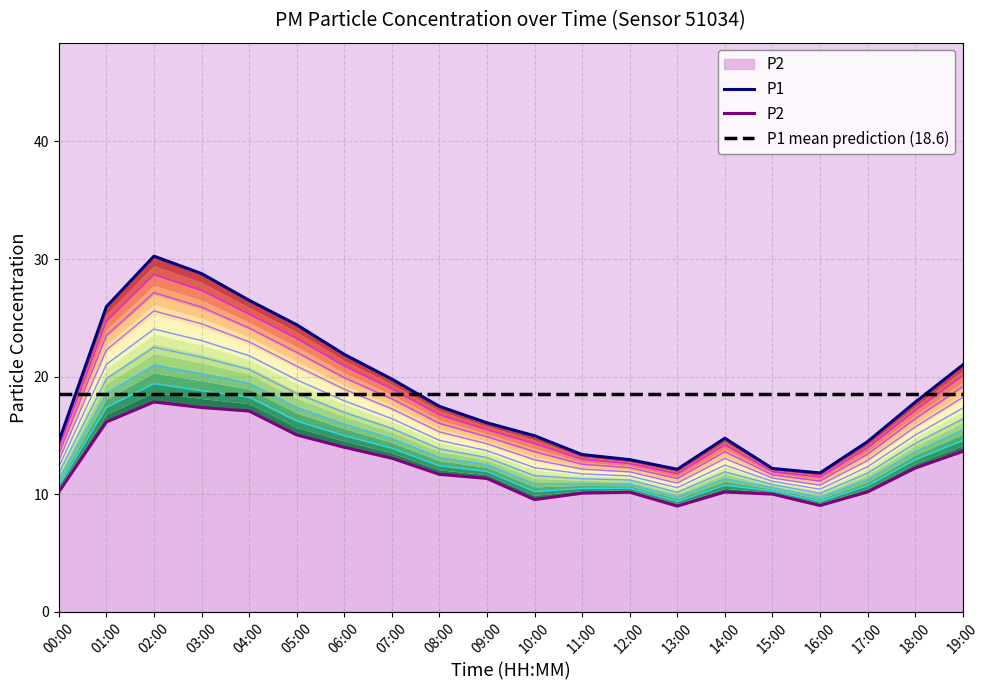

True or false: P1 mean prediction (18.6) has a value of 3.7 at 04:00.

False